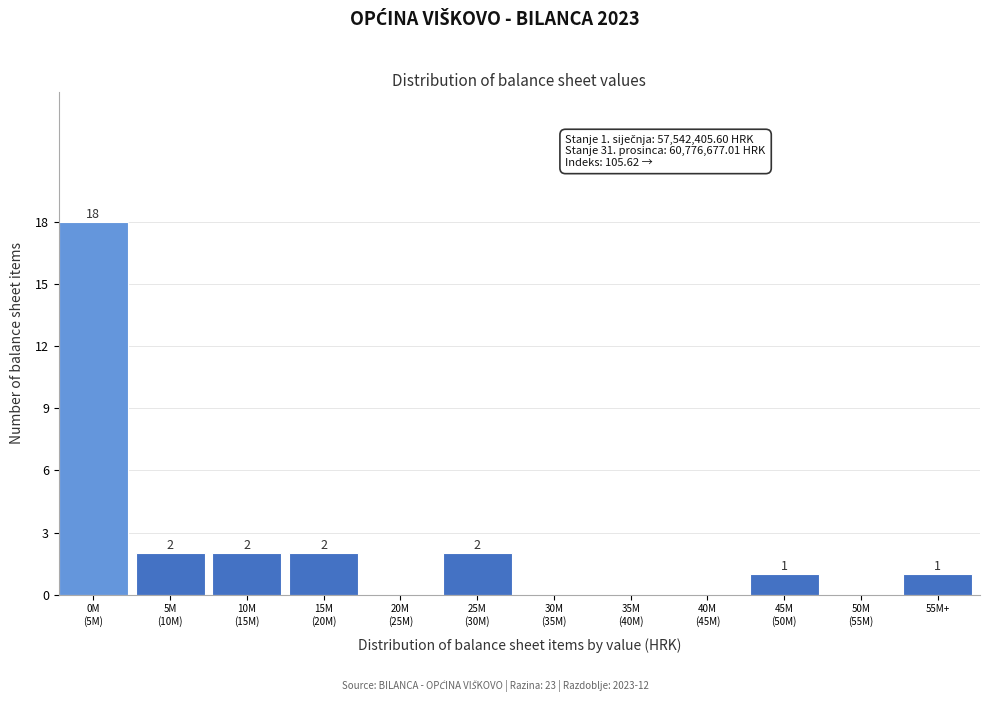

What is the sum of all values?

28